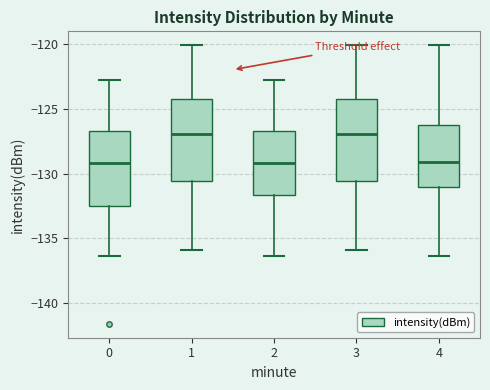

Reading left to right, read every box against the y-axis: the position of its median line, the range the box covers, and the ends of its whiskers. The values are not printed on the chart, so give them approximately, as read against the axis.

0: median -129.0, box -132.5 to -126.5, whiskers -136.5 to -123.0
1: median -127.0, box -130.5 to -124.5, whiskers -136.0 to -120.0
2: median -129.0, box -131.5 to -126.5, whiskers -136.5 to -123.0
3: median -127.0, box -130.5 to -124.5, whiskers -136.0 to -120.0
4: median -129.0, box -131.0 to -126.0, whiskers -136.5 to -120.0